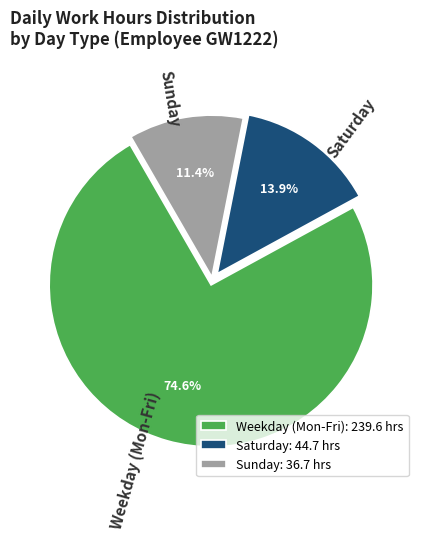

Is there a majority slice in this chart?

Yes